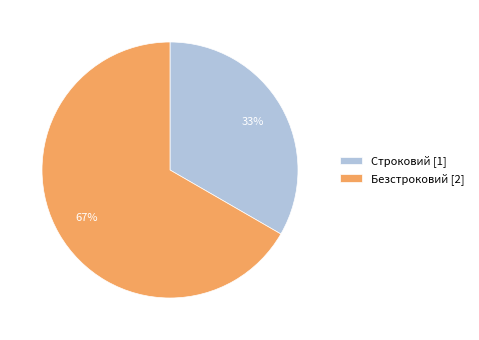

To the nearest percent, what is the combined percentage of Строковий [1] and Безстроковий [2]?

100%